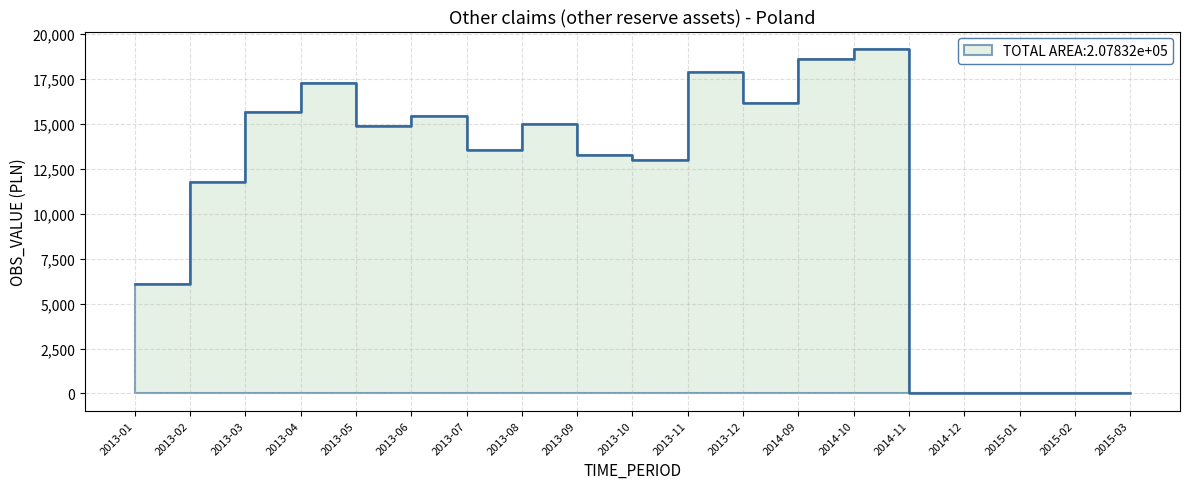

What is the average value?

10939